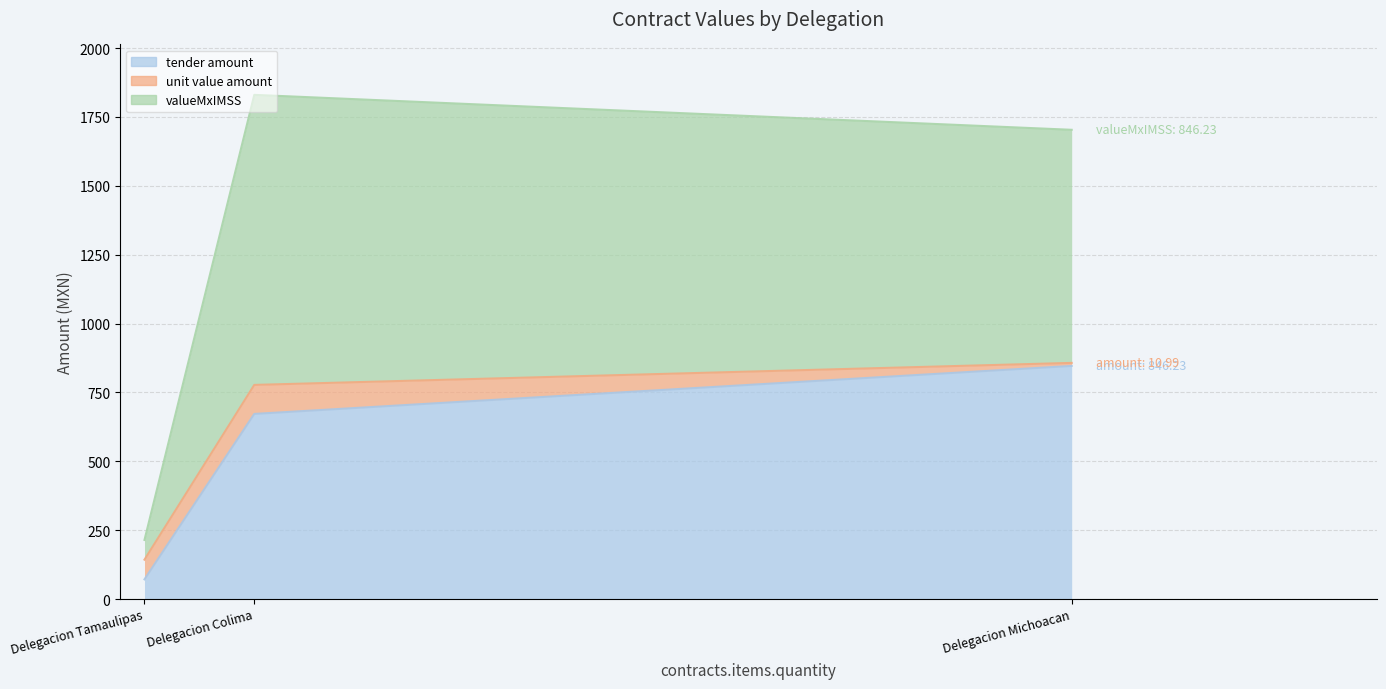

What is the difference between the maximum and second lowest values in the tender.value.amount series?

174.2